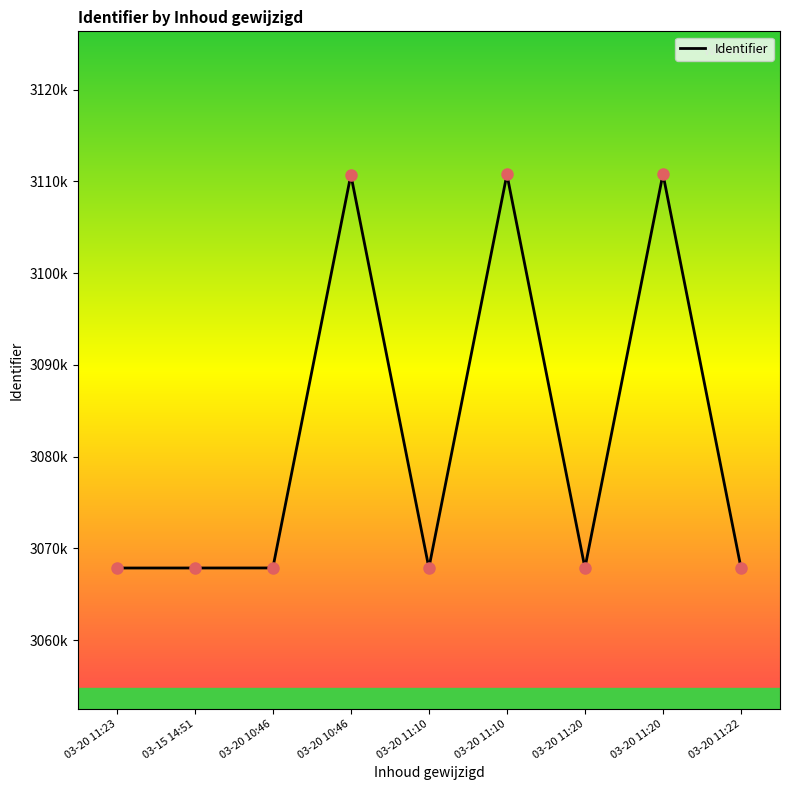

What is the ratio of the value at 03-20 11:20 to the value at 03-20 11:10?

1.0